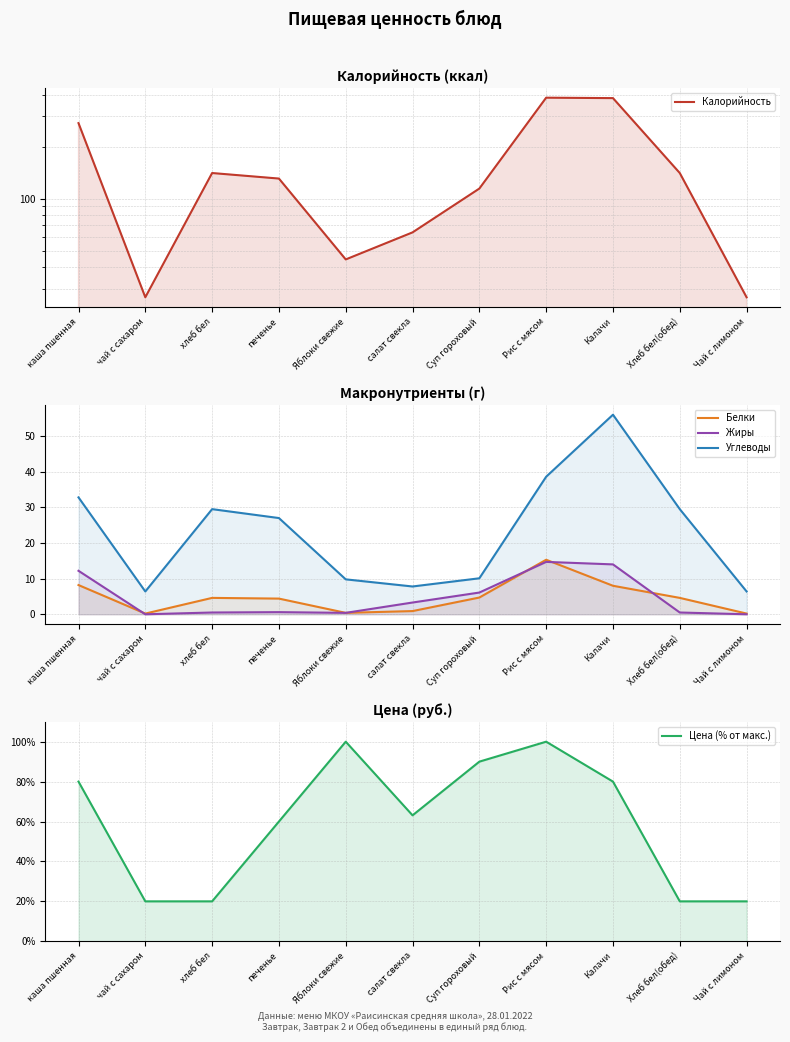

What is the label of the 5th point from the right?

Суп гороховый